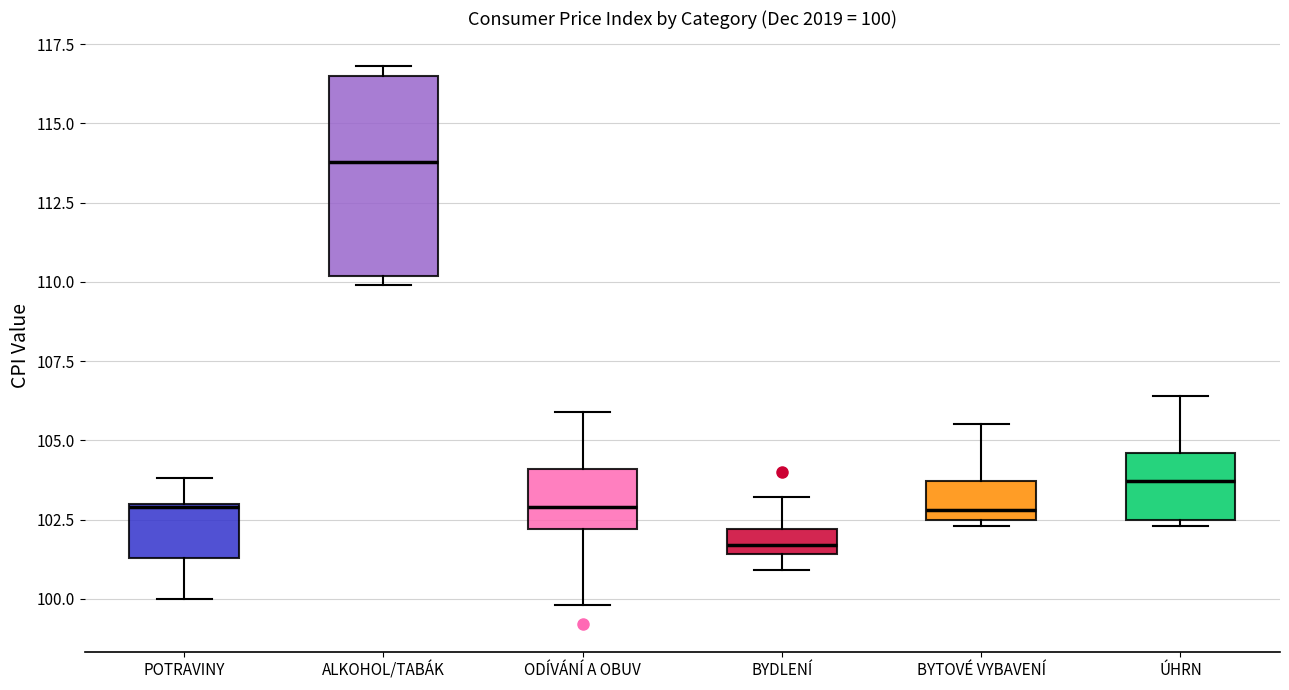

Which box has the highest median line?

ALKOHOL/TABÁK